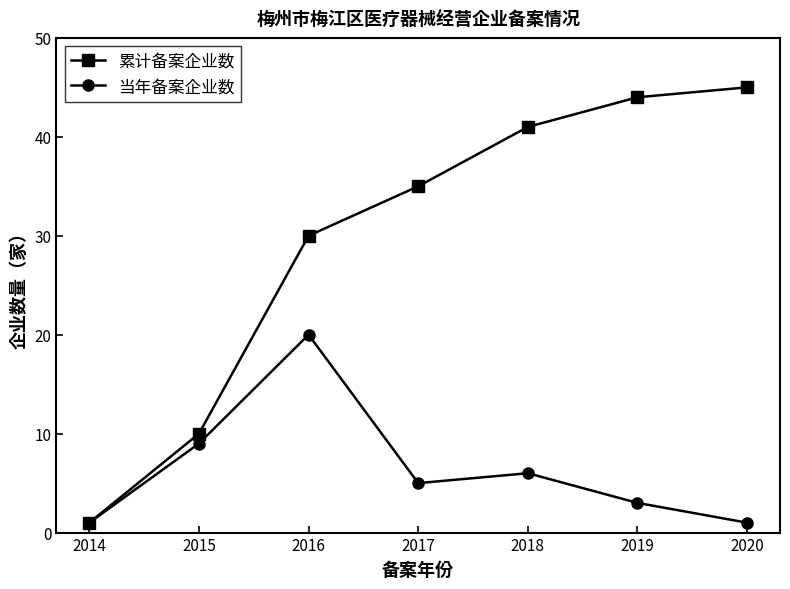

What is the value of the 累计备案企业数 point at the 7th from the left?

45